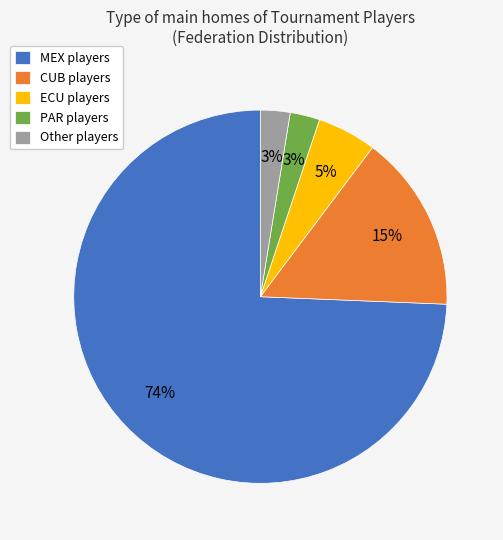

Is it true that PAR players is 3% of the pie?

True